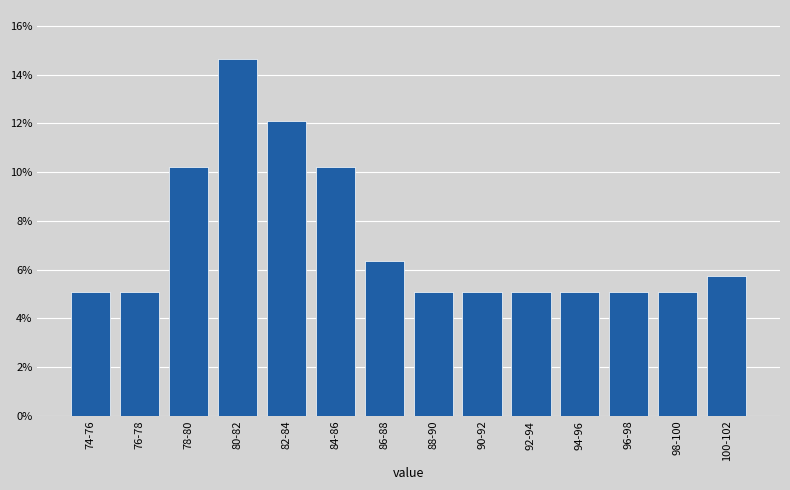

Reading left to right, list all the values displayed in this chart.

74-76=5.1	76-78=5.1	78-80=10.2	80-82=14.6	82-84=12.1	84-86=10.2	86-88=6.4	88-90=5.1	90-92=5.1	92-94=5.1	94-96=5.1	96-98=5.1	98-100=5.1	100-102=5.7